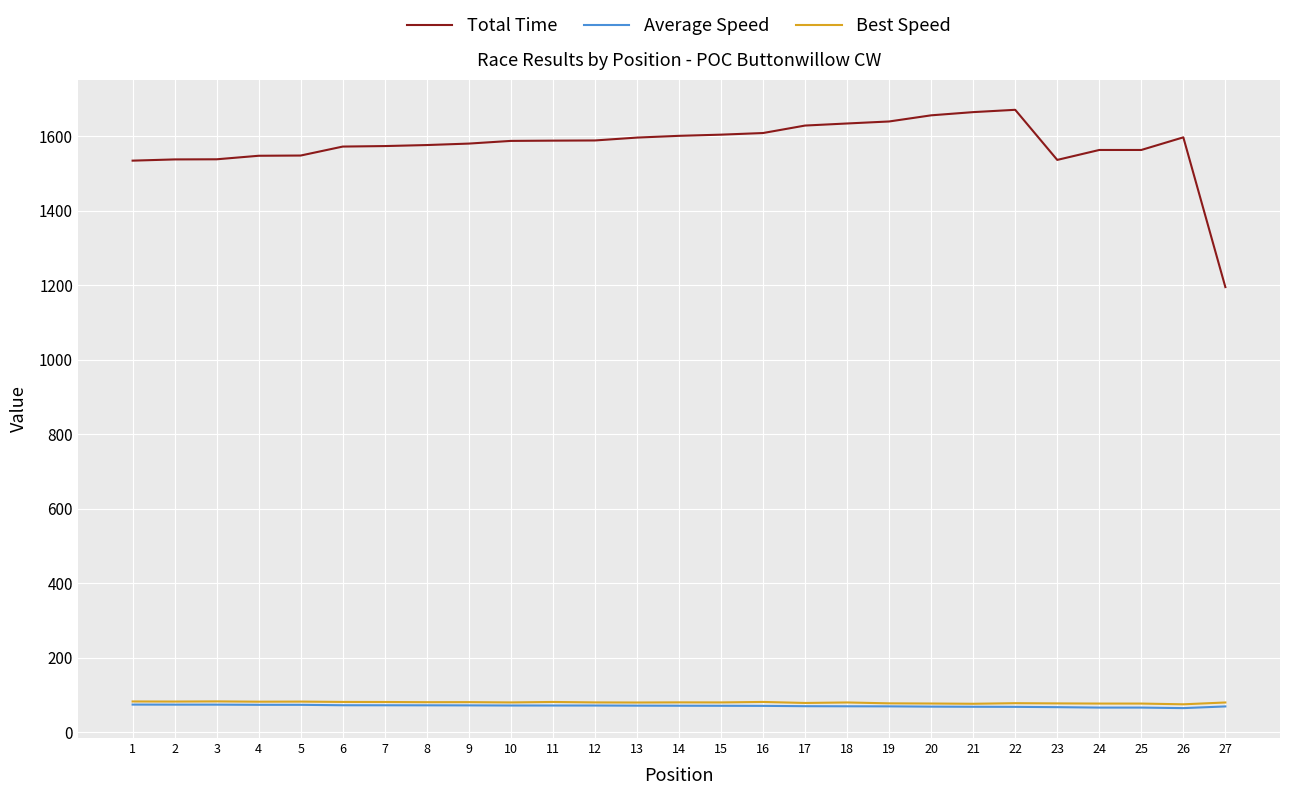

Is the value of Average Speed at 2 greater than the value of Total Time at 18?

No